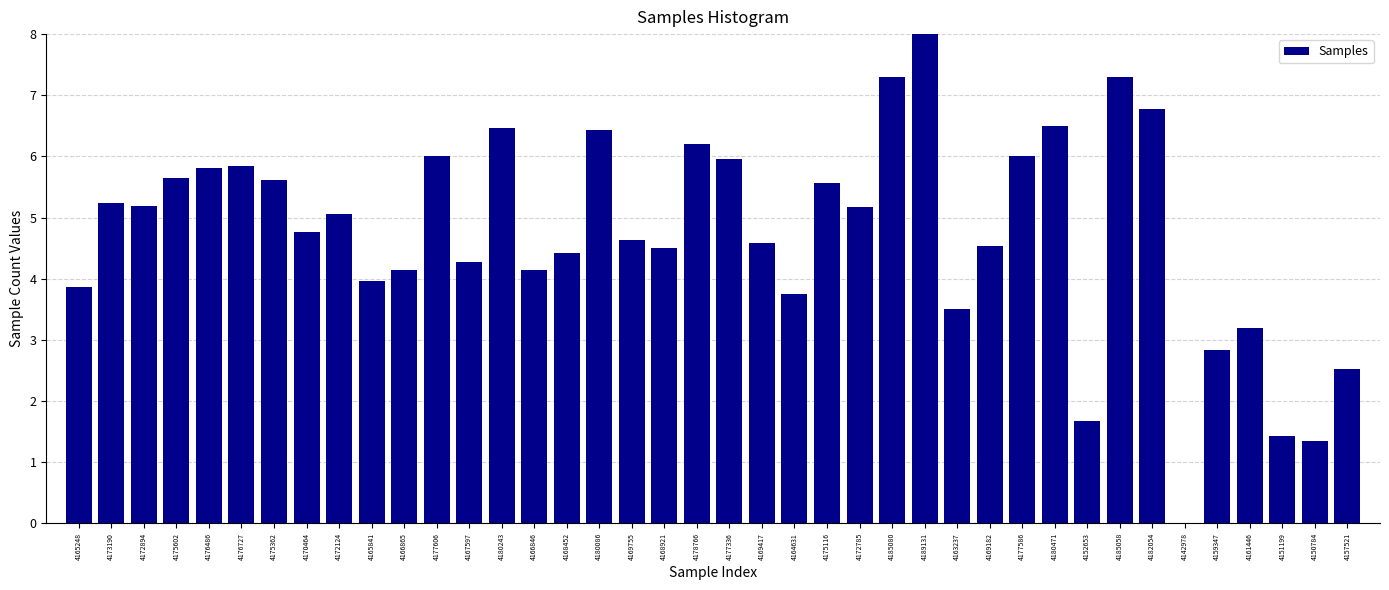

What is the sum of all values?

190.1